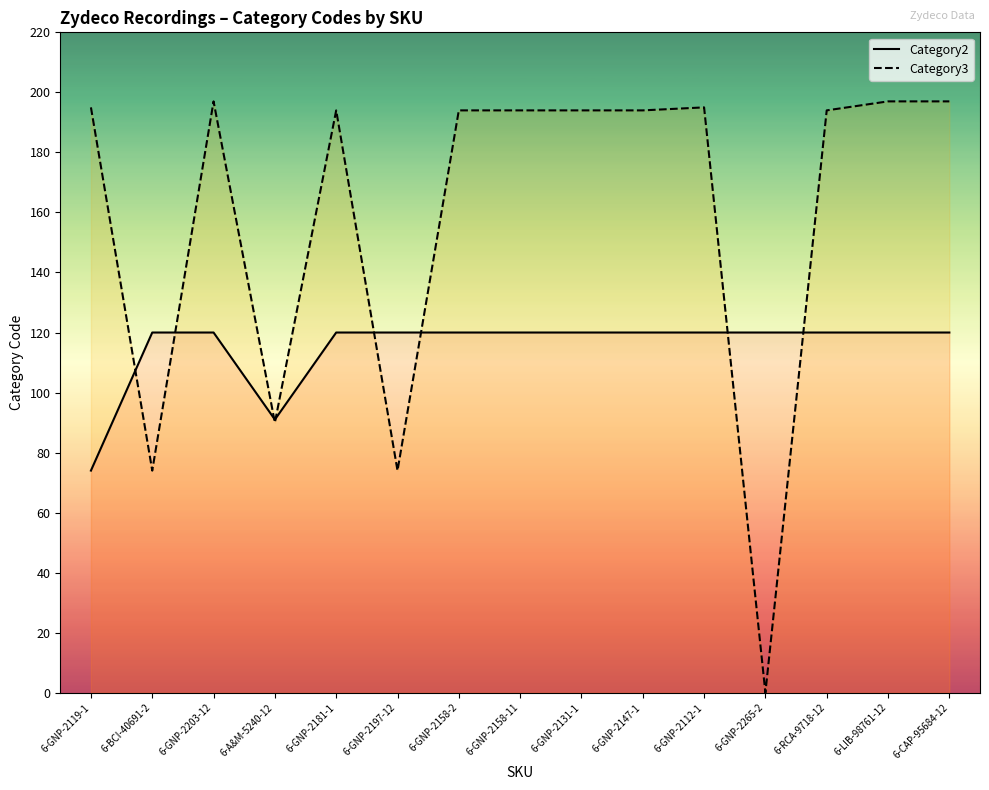

List the series in order of their overall mean, lowest first.

Category2, Category3